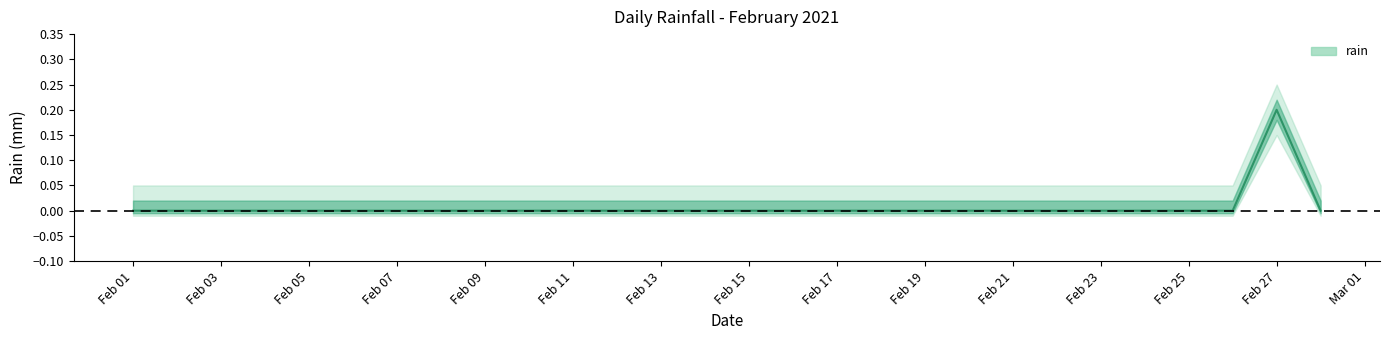

Reading left to right, extract all data points from this chart.

0.0	0.0	0.0	0.0	0.0	0.0	0.0	0.0	0.0	0.0	0.0	0.0	0.0	0.0	0.0	0.0	0.0	0.0	0.0	0.0	0.0	0.0	0.0	0.0	0.0	0.0	0.2	0.0